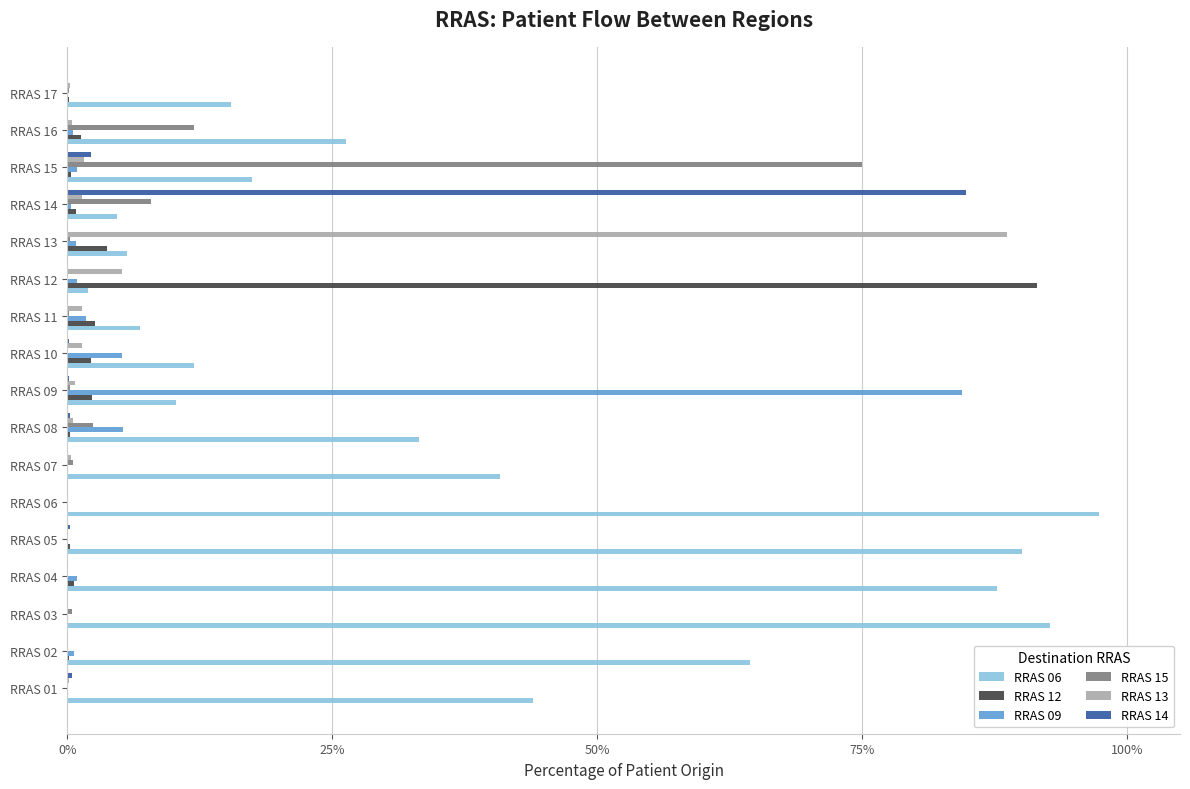

Which series has the largest total across all categories?

RRAS 06